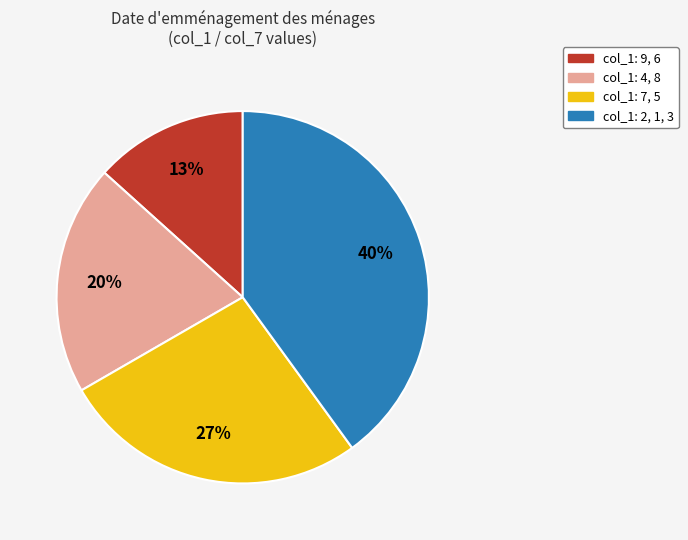

To the nearest percent, what is the difference between the col_1: 9, 6 and col_1: 4, 8 slice percentages?

7%